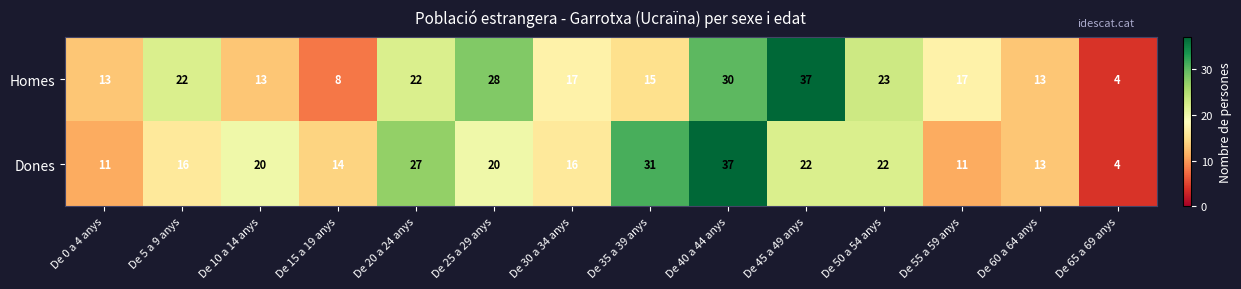

Which category has the highest value in the Homes series?

De 45 a 49 anys